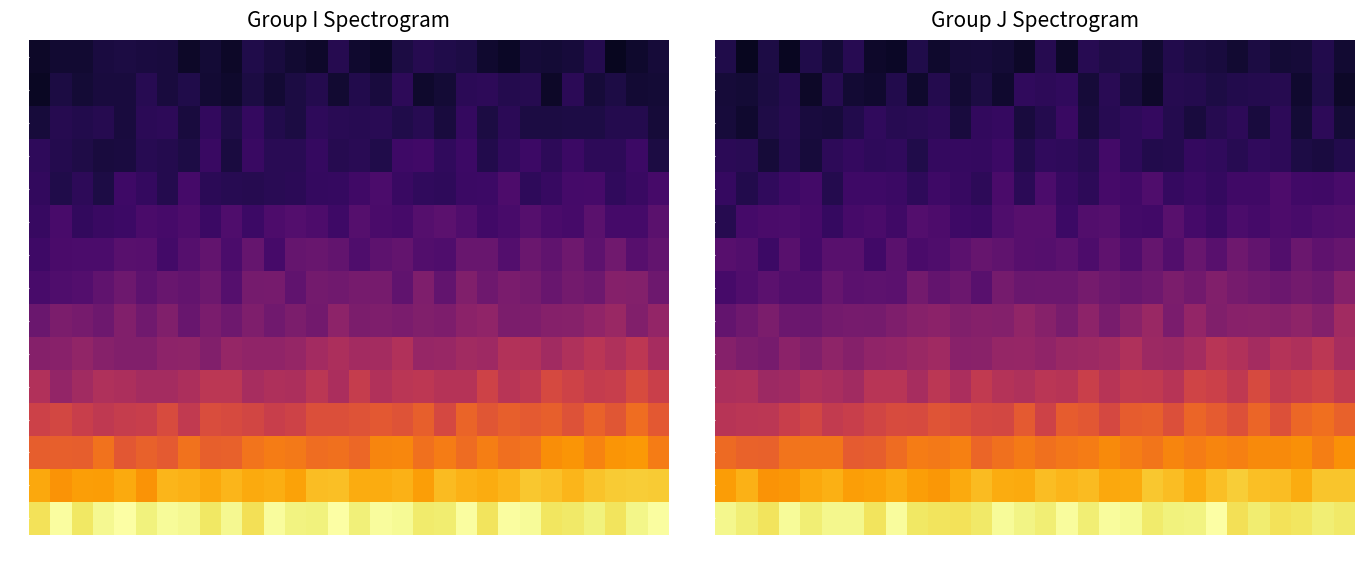

Which has a higher value, 5 or 14?

14